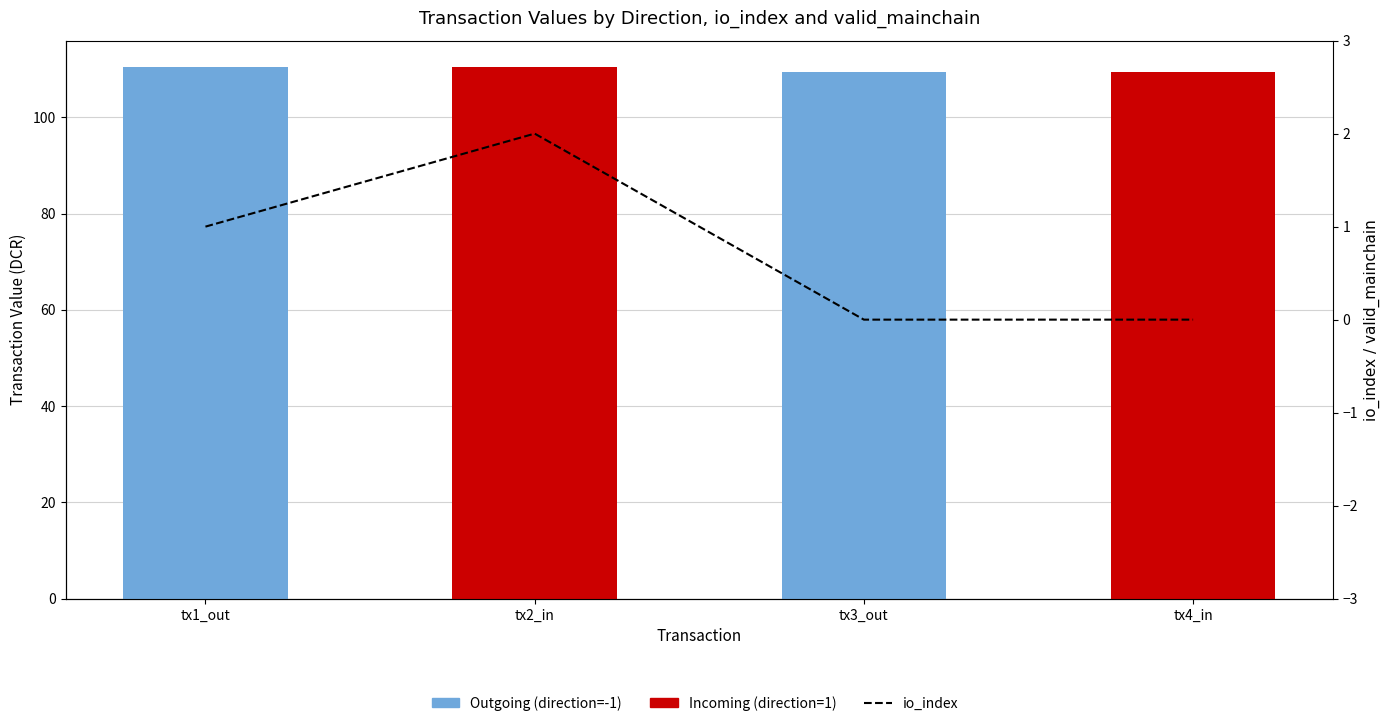

Which has a higher value, tx4_in or tx2_in?

tx2_in